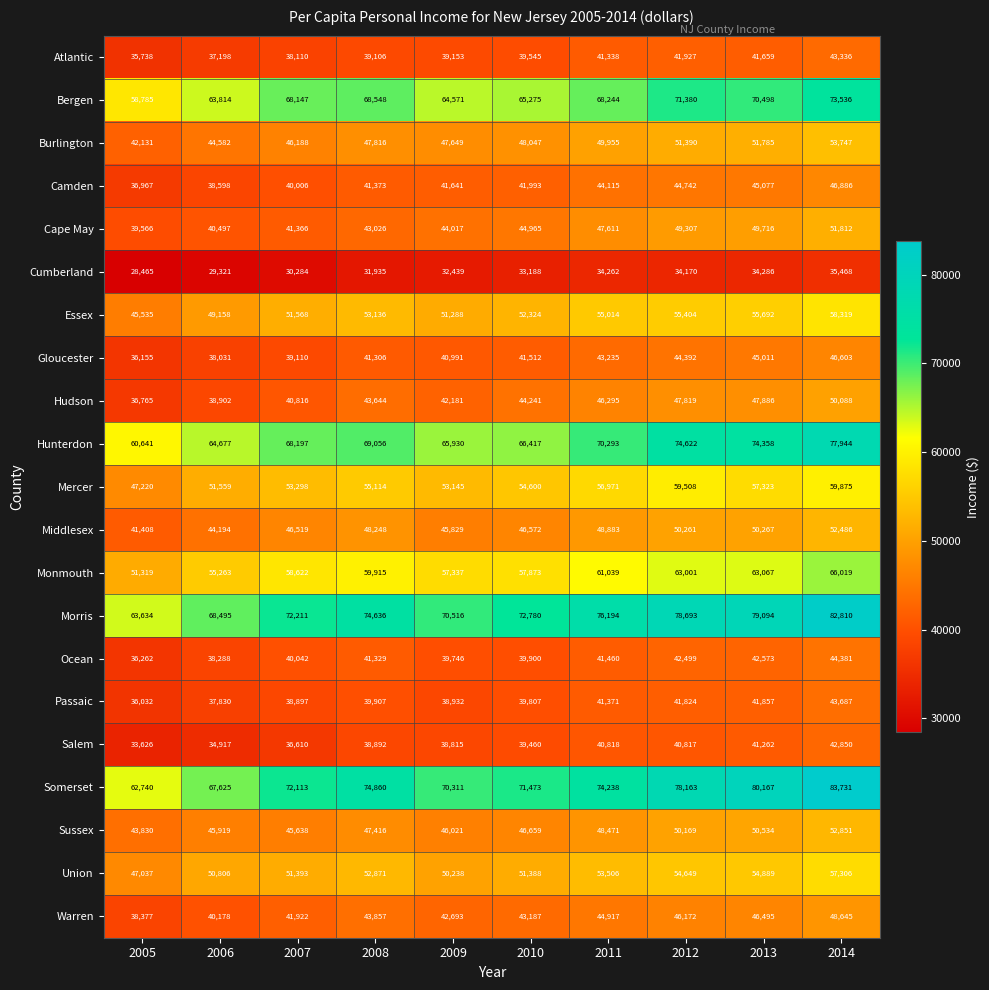

Which label corresponds to the smallest value in the chart?

2005